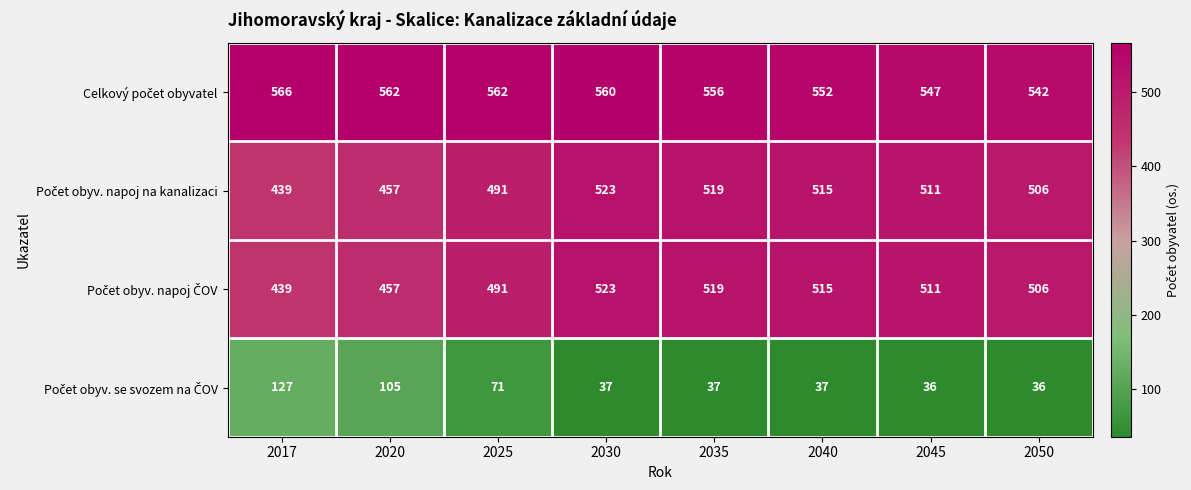

What is the smallest value displayed?

36